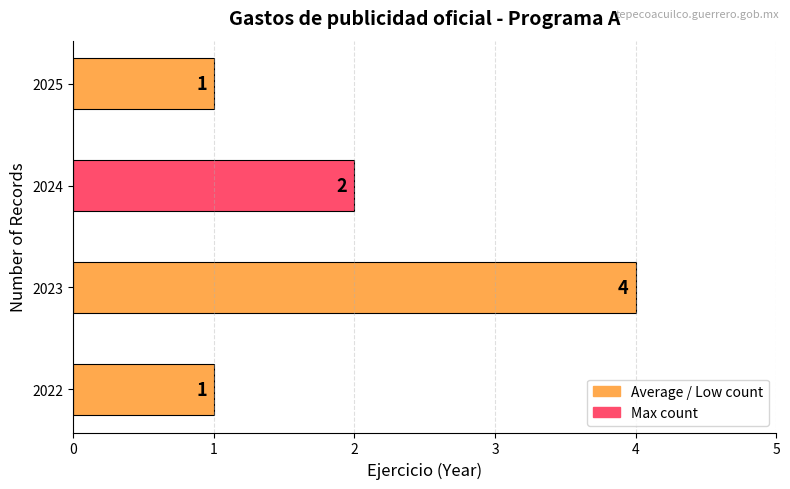

What is the difference between the second highest and minimum values?

1